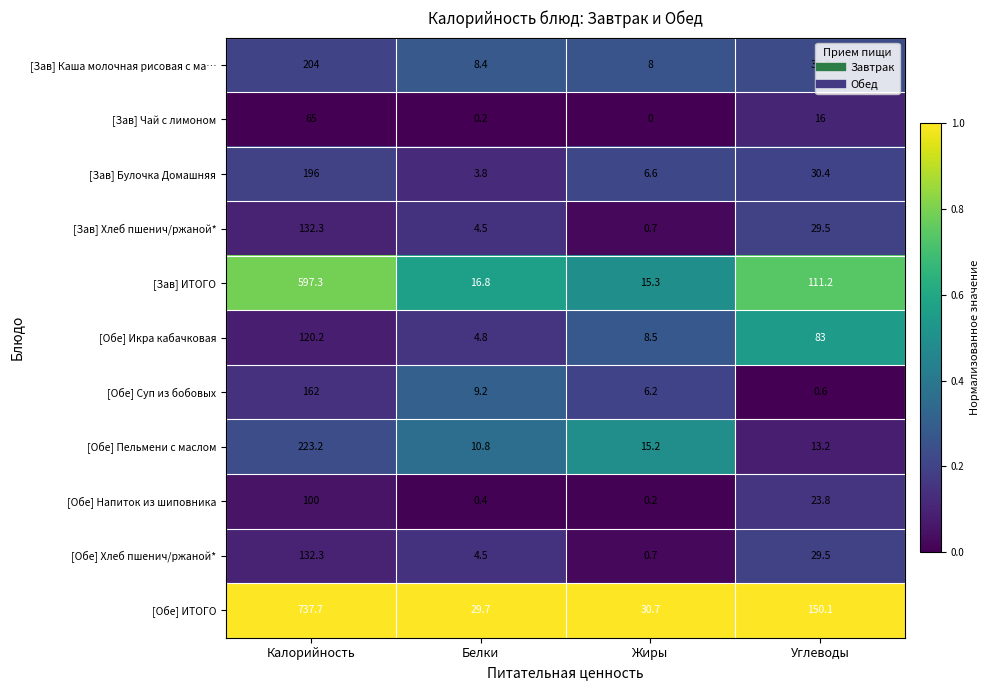

At which category is the sum across all series the highest?

Калорийность